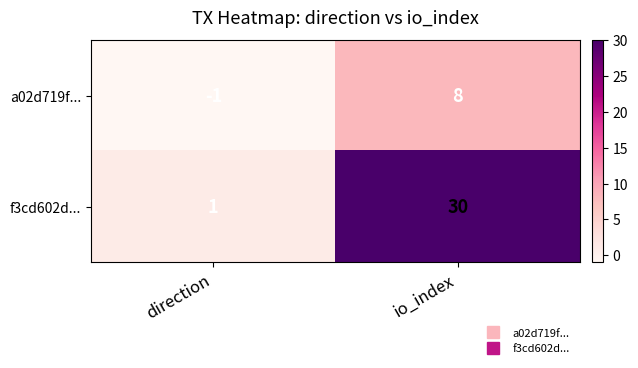

Which series has the largest total across all categories?

f3cd602d...